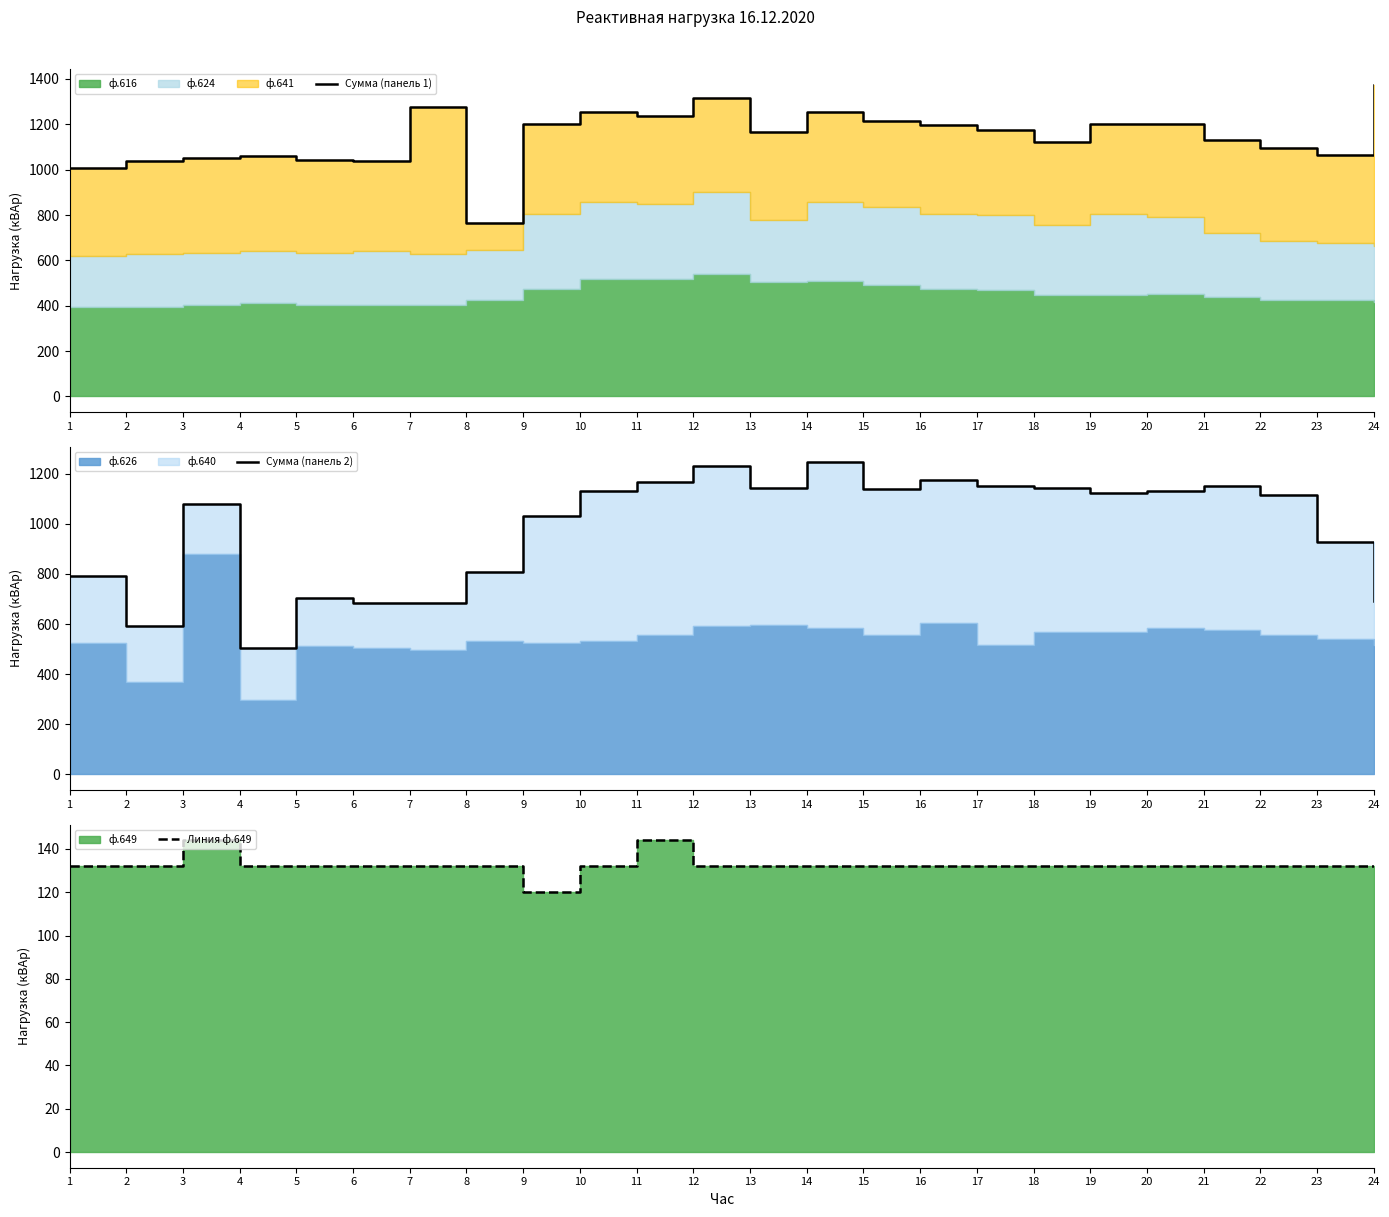

Between 7 and 19, which is larger?

7